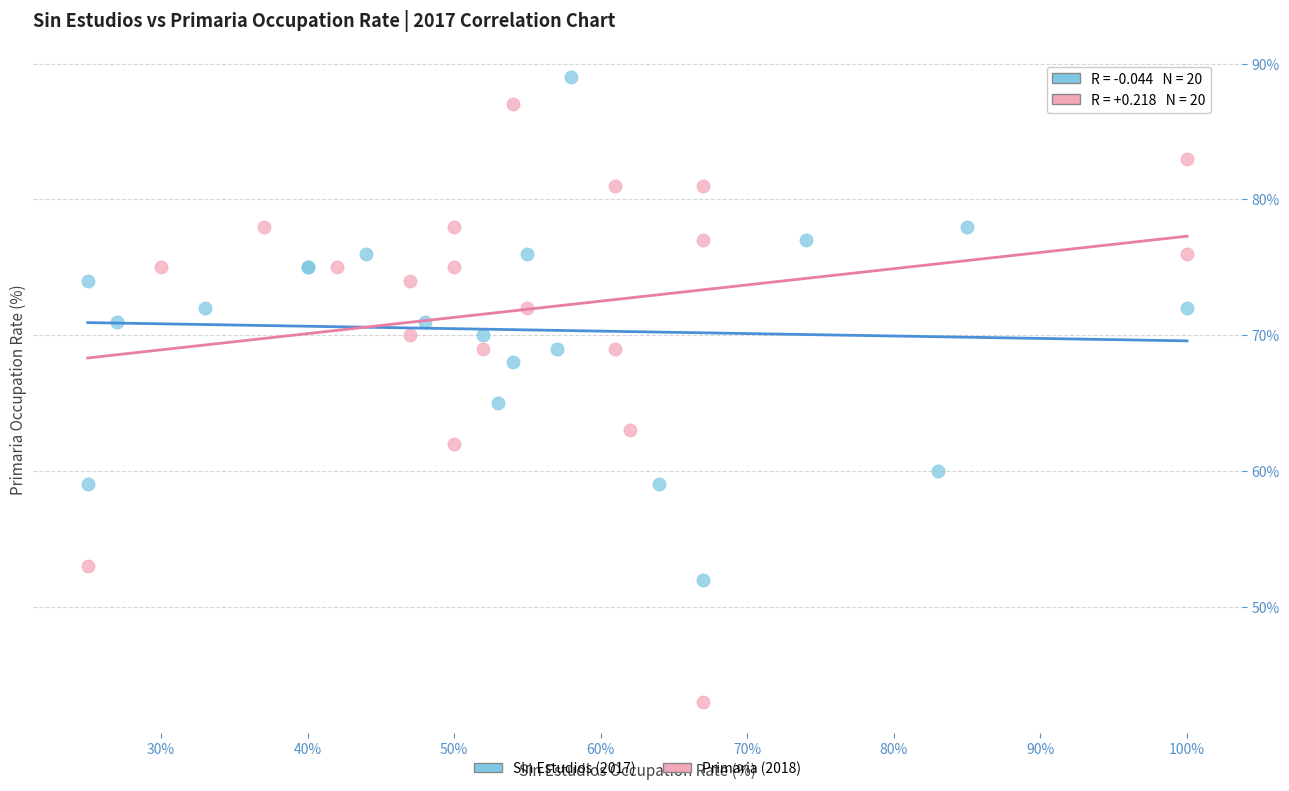

Which series has the widest spread of Y values?

Primaria (2018)